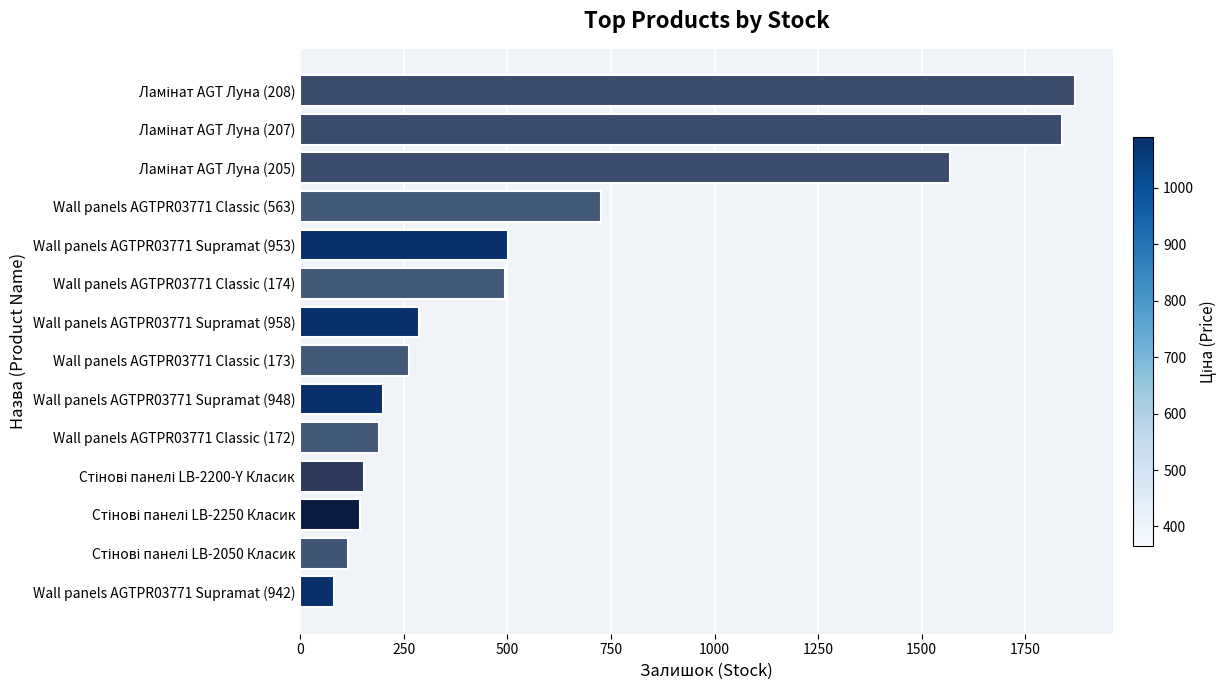

What is the difference between the maximum and minimum values?

1787